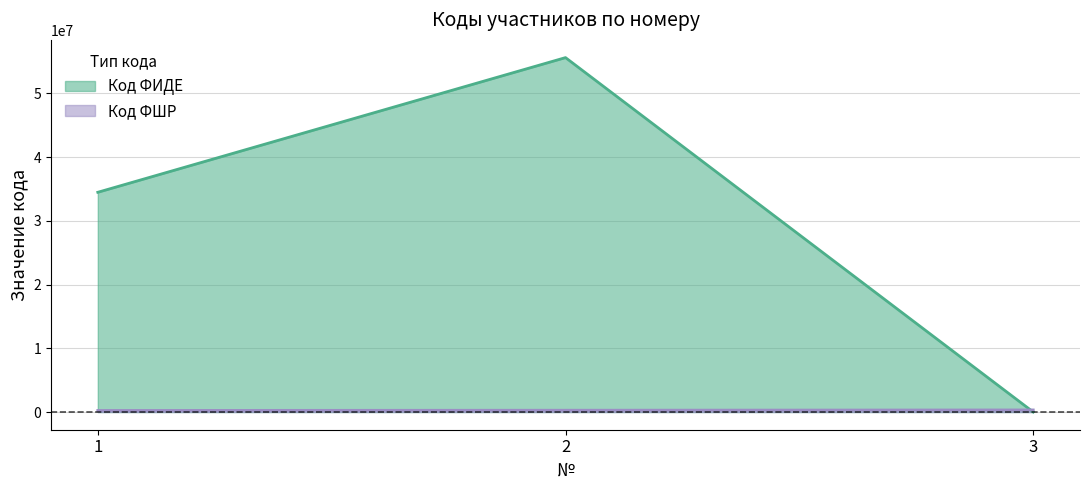

What is the total value across all series at 3?

323210